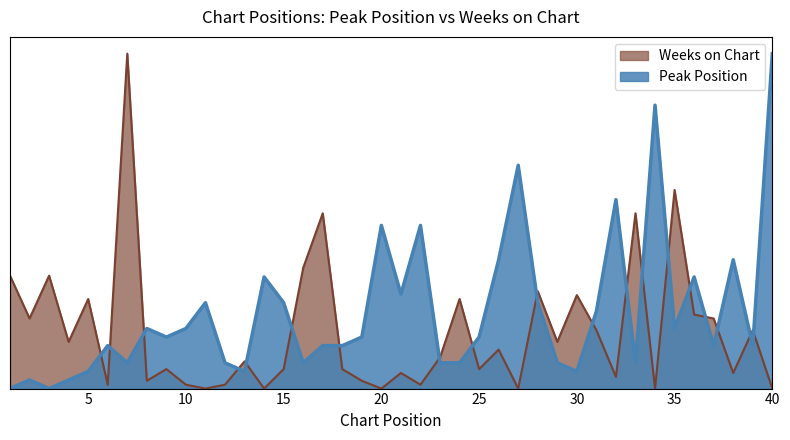

What is the total value across all series at 16?

0.4